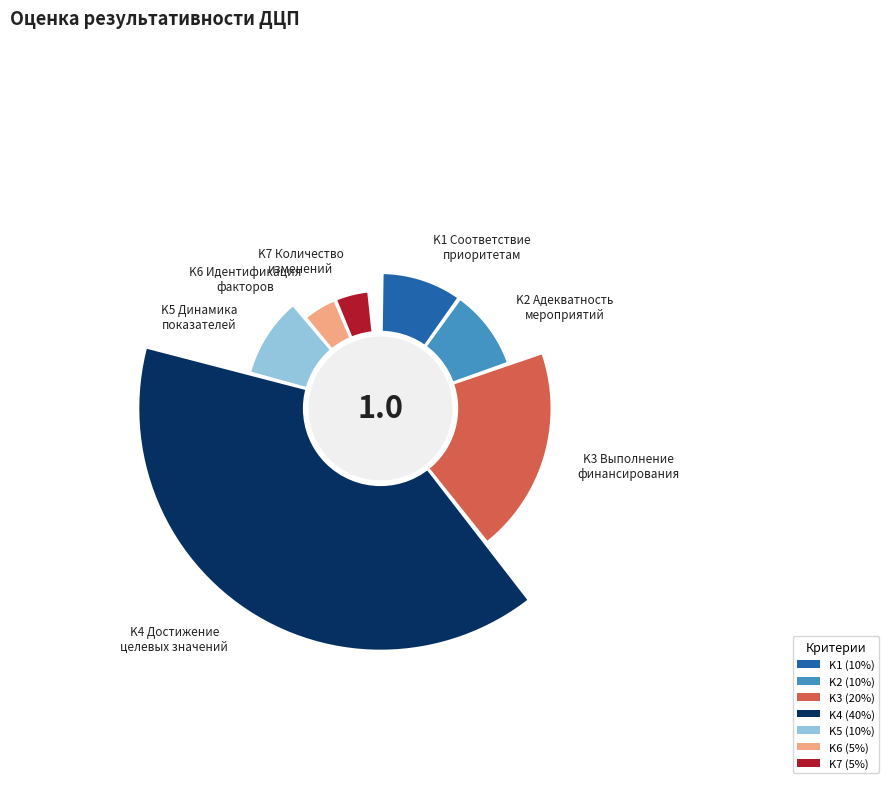

To the nearest percent, what percentage of the pie is K4?

40%